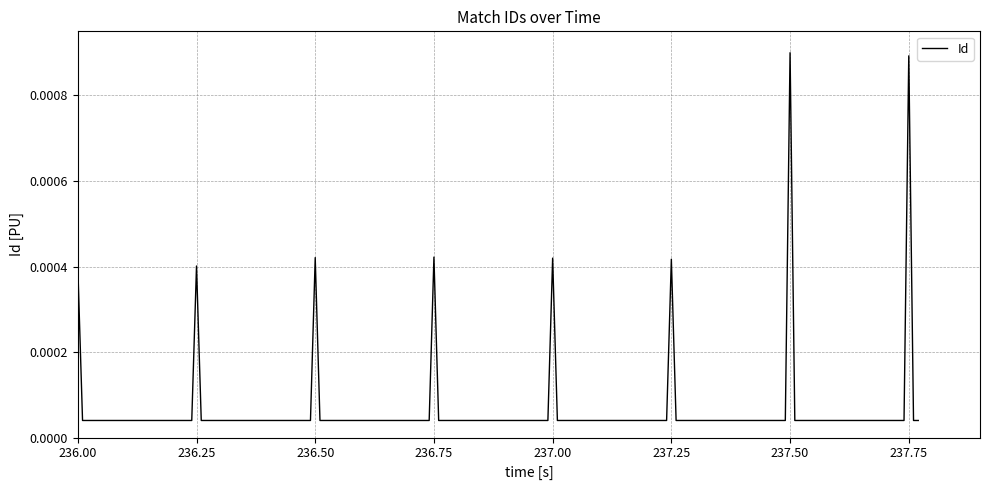

Does the chart have visible grid lines?

Yes